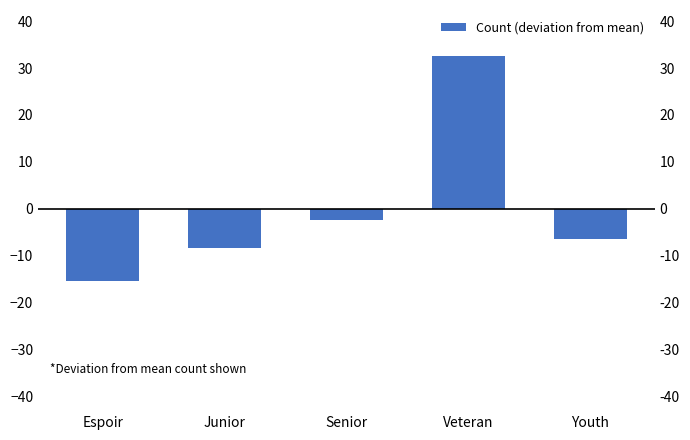

Rank the categories by value from highest to lowest.

Veteran, Senior, Youth, Junior, Espoir